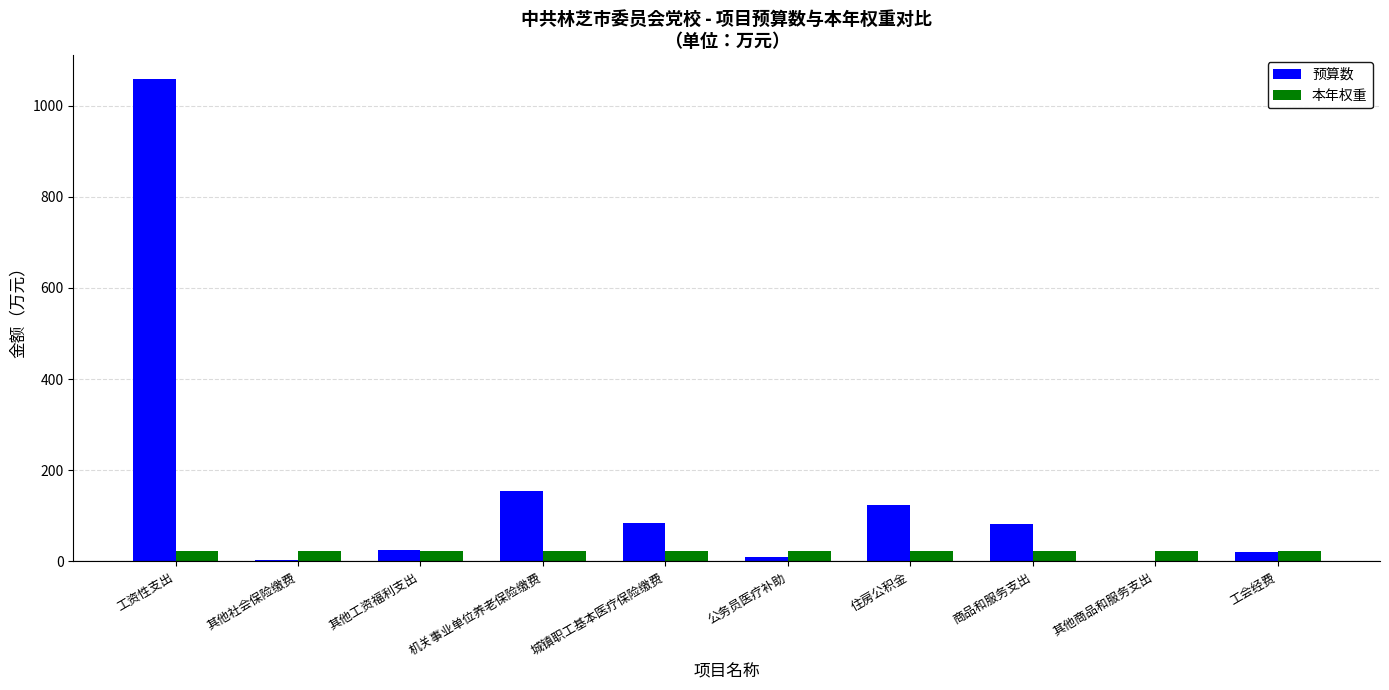

The value of 预算数 at 住房公积金 is 124.7. True or false?

True